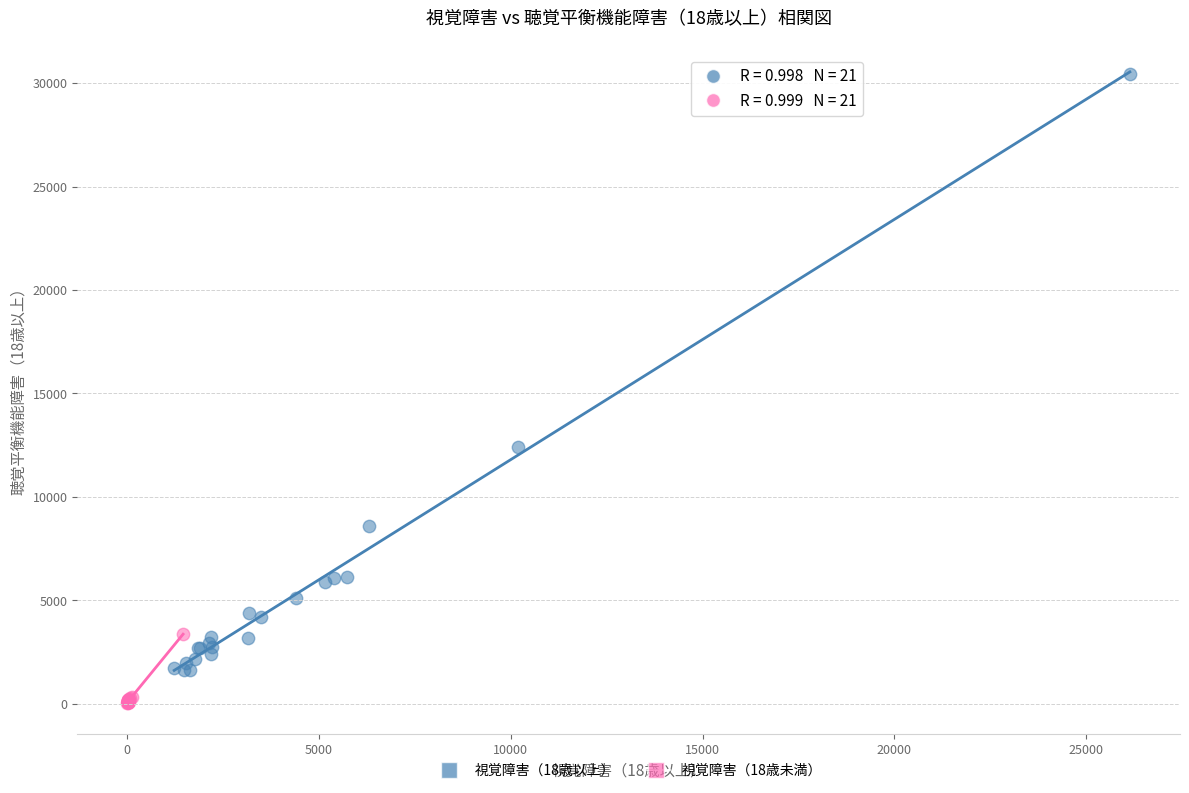

Which series has the widest spread of Y values?

視覚障害（18歳以上）